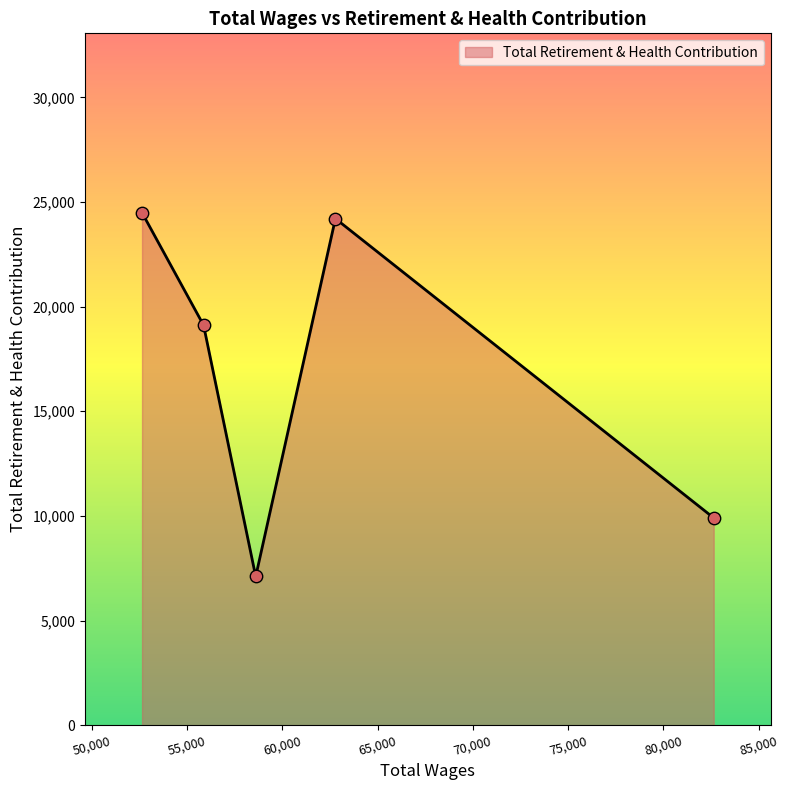

True or false: the data has more than 2 interior local peaks.

False